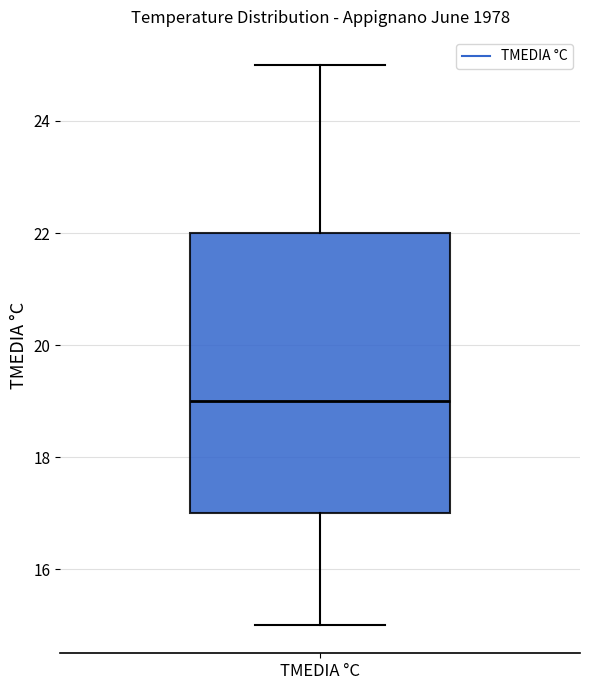

Read this box plot against the y-axis: the position of the median line, the range covered by the box, and the ends of both whiskers. The values are not printed on the chart, so give them approximately, as read against the axis.

median 19, box 17 to 22, whiskers 15 to 25